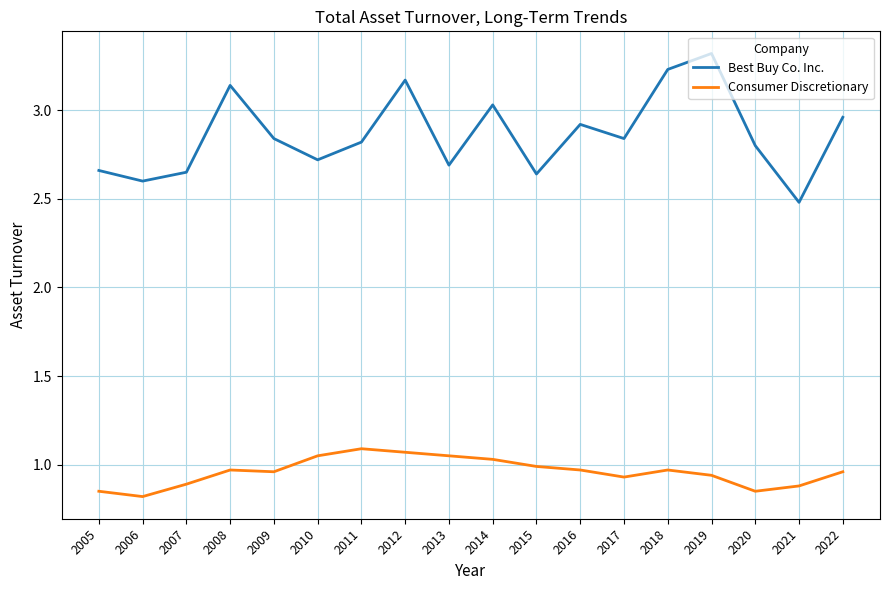

Count the number of data series in this chart.

2